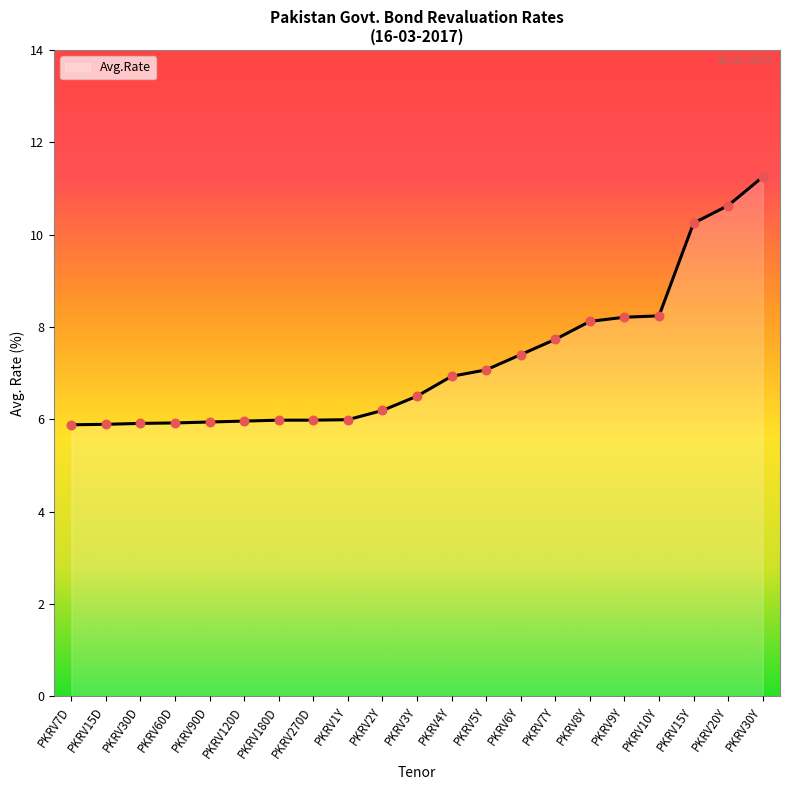

Between PKRV4Y and PKRV270D, which is larger?

PKRV4Y